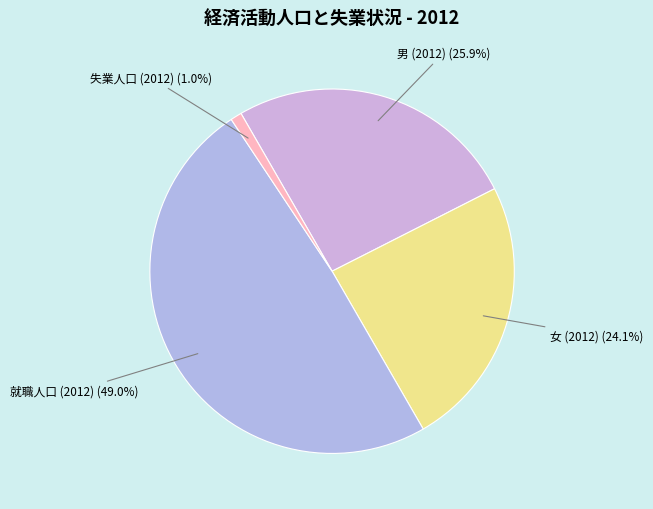

Does 女 (2012) represent more than half of the total?

No